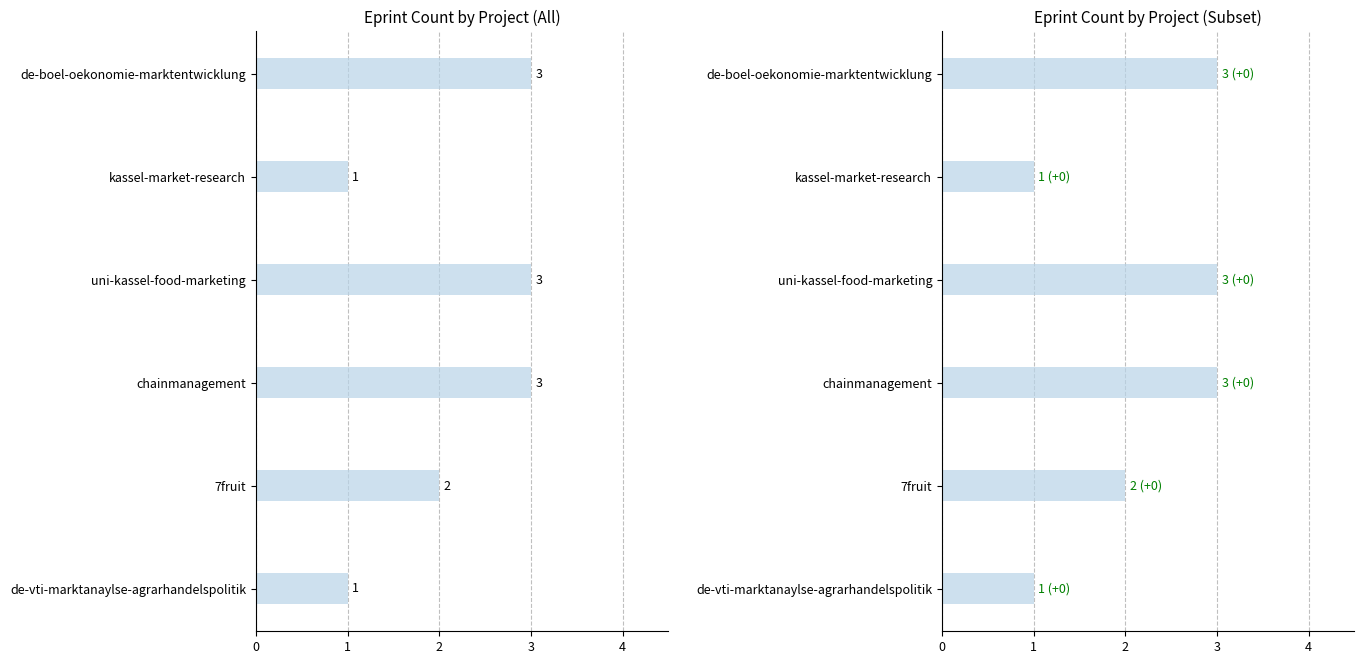

Rank the categories by value from highest to lowest.

0, 2, 3, 4, 1, 5